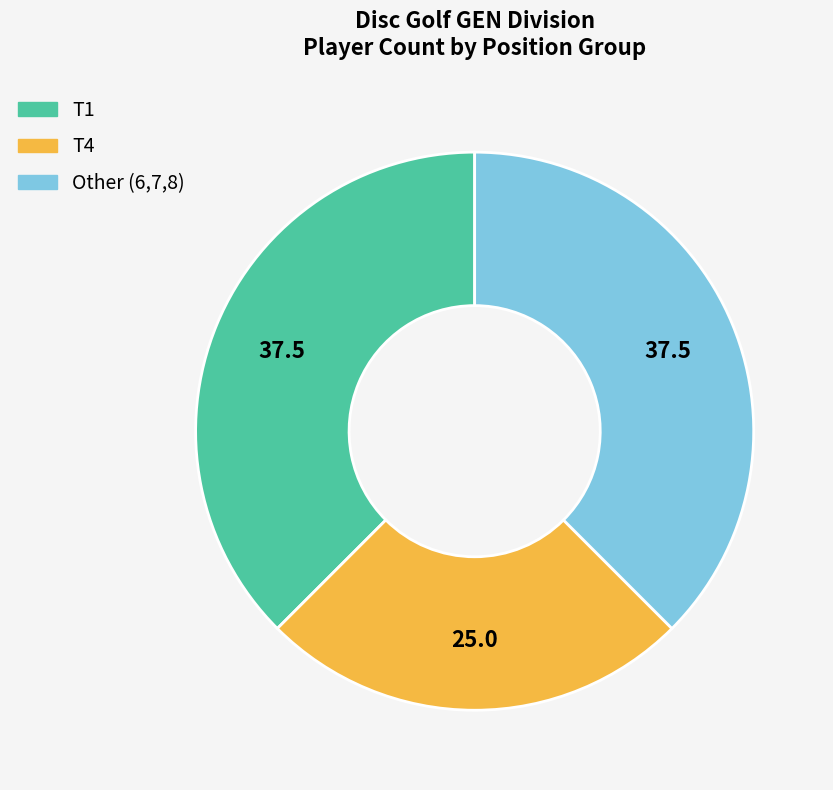

Does any single category account for the majority?

No